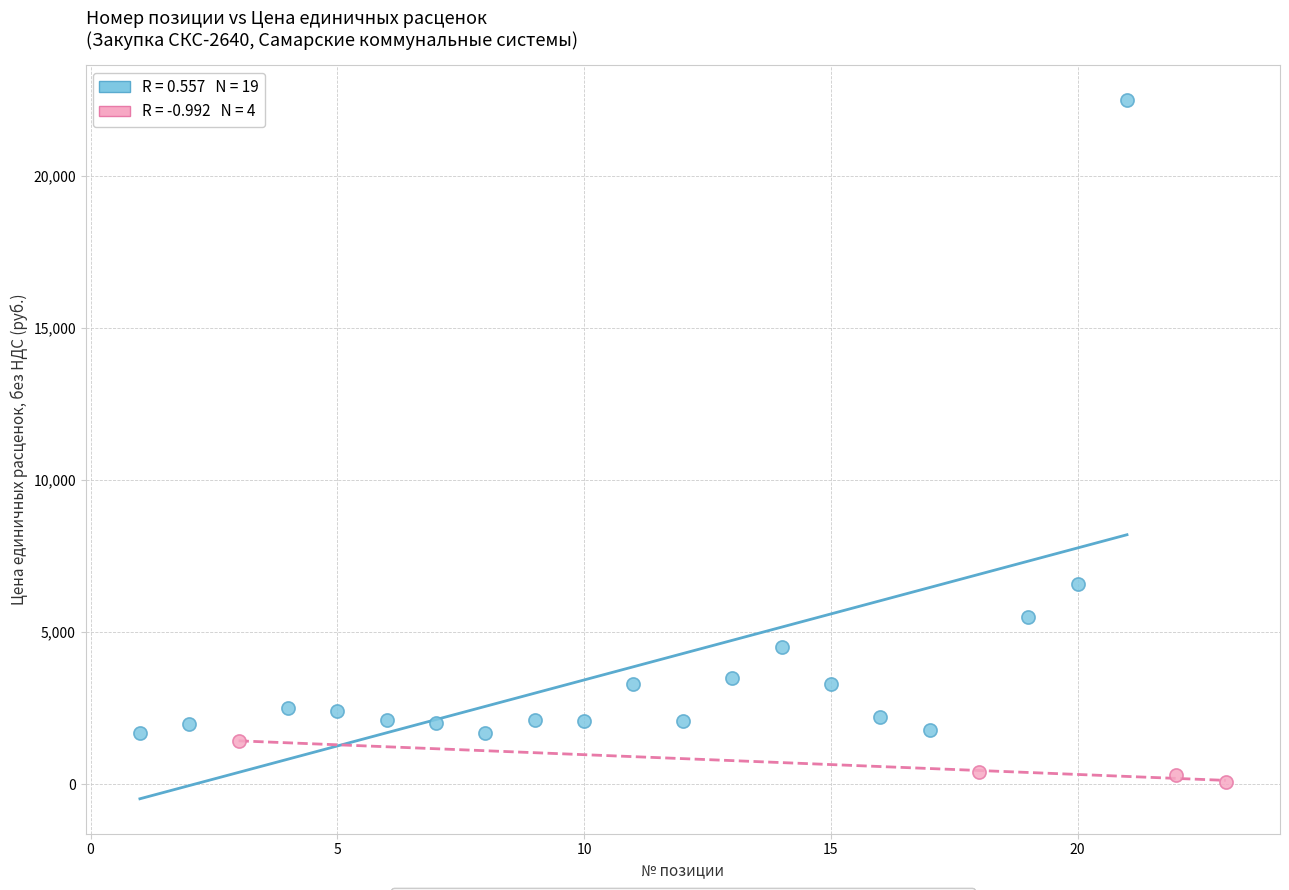

Which series has the largest Y range (max minus min)?

Основные позиции (≥1700 руб.)